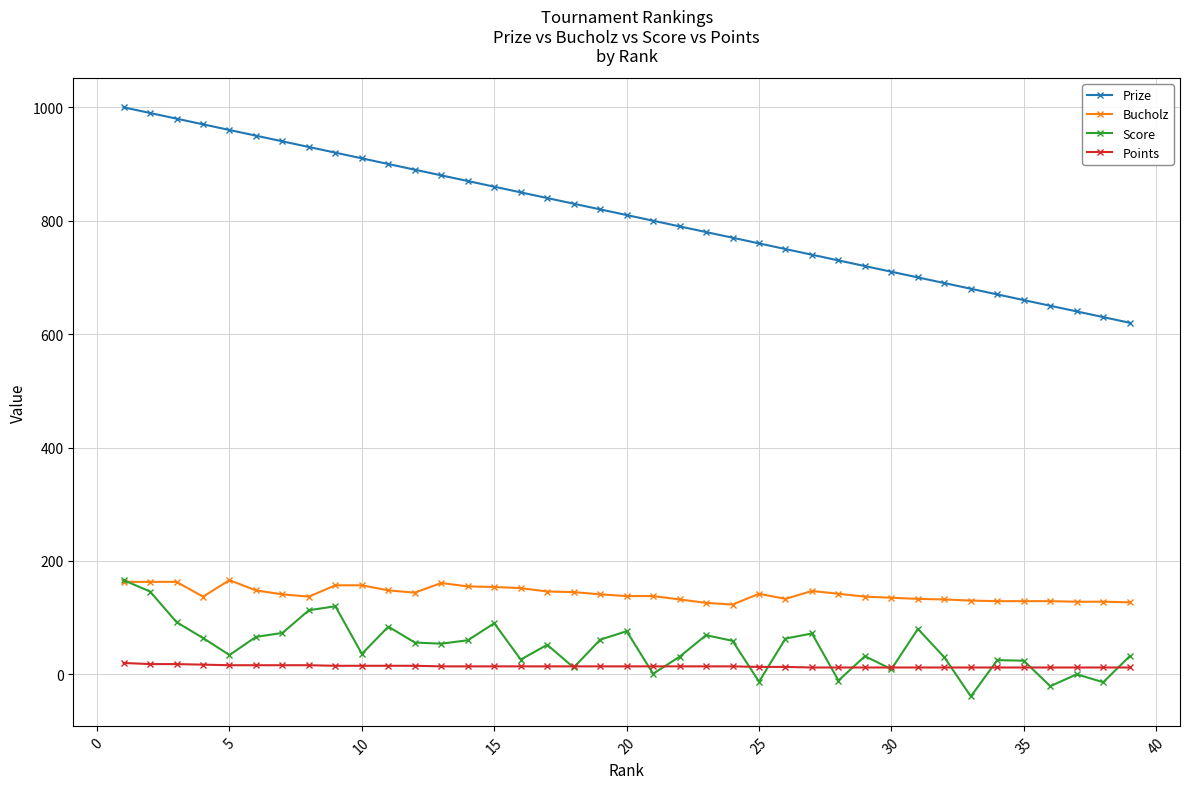

True or false: Score has more than 2 points higher than both neighbors.

True